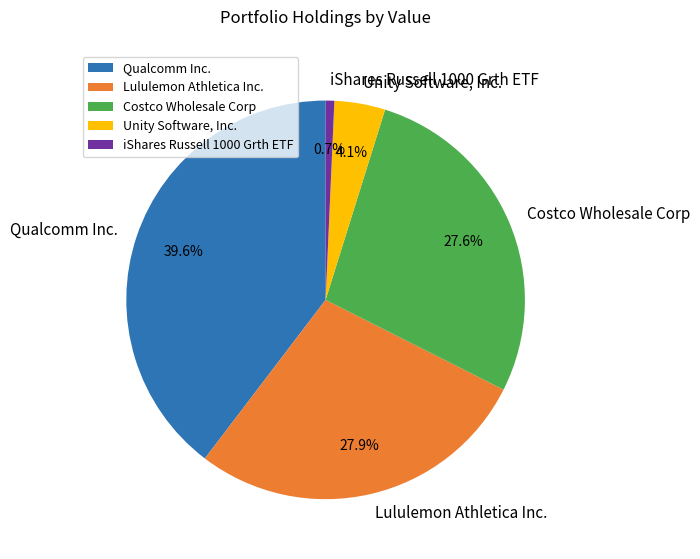

Which has a higher value, Qualcomm Inc. or iShares Russell 1000 Grth ETF?

Qualcomm Inc.